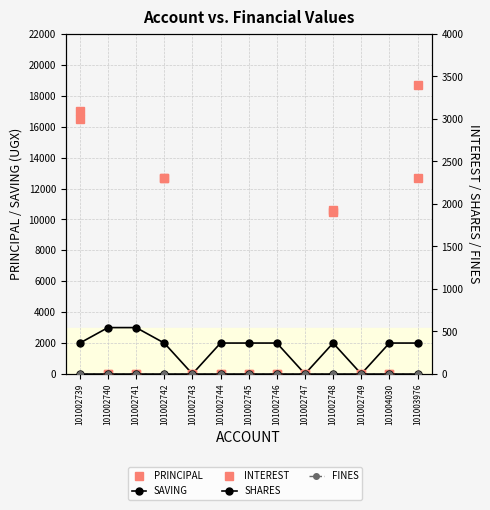

How many lines are shown in the chart?

5